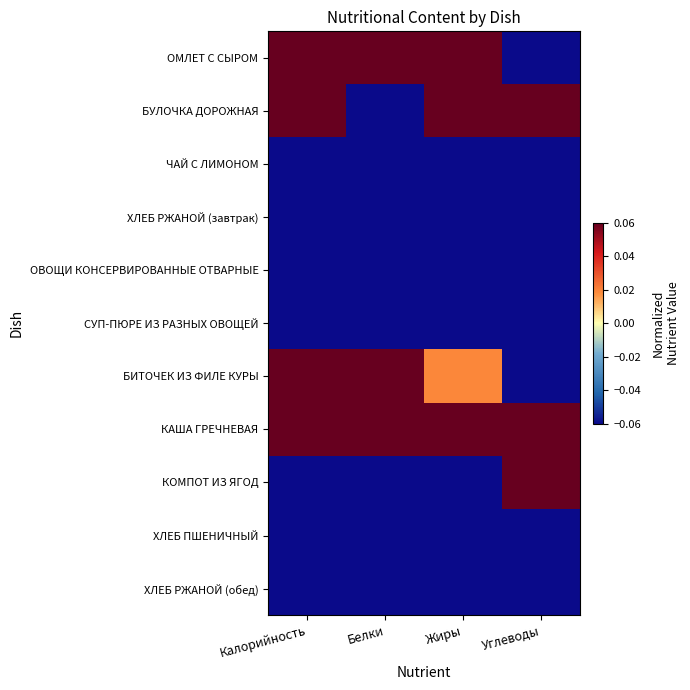

Which has a higher value, Калорийность or Углеводы?

Калорийность